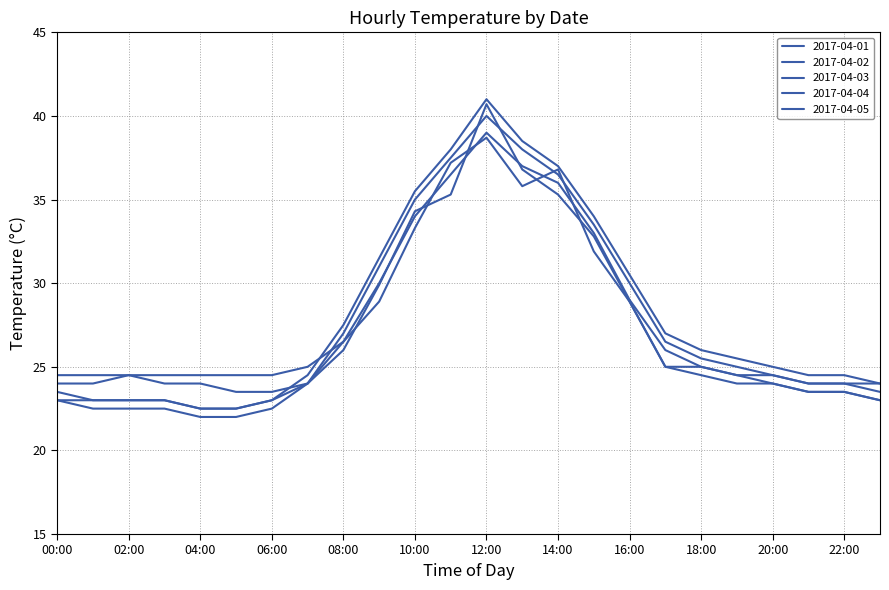

How many times do 2017-04-03 and 2017-04-01 cross each other?

4